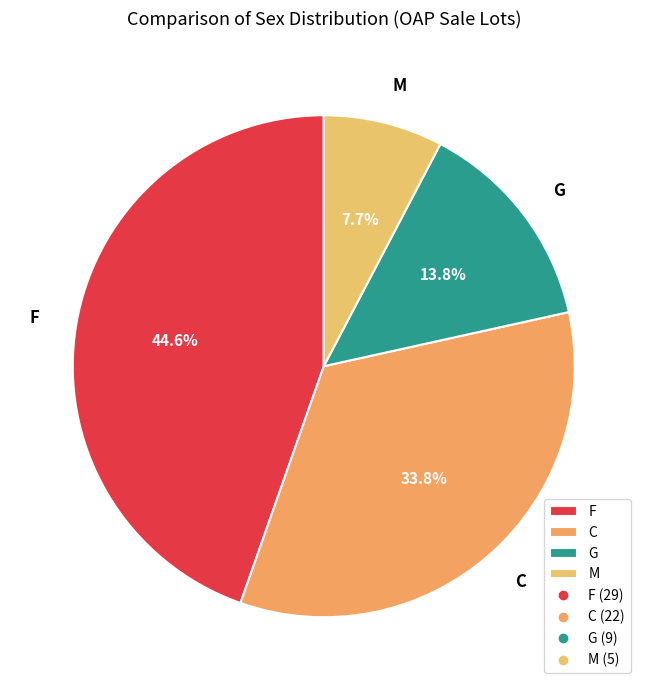

Which category has the biggest portion of the pie?

F